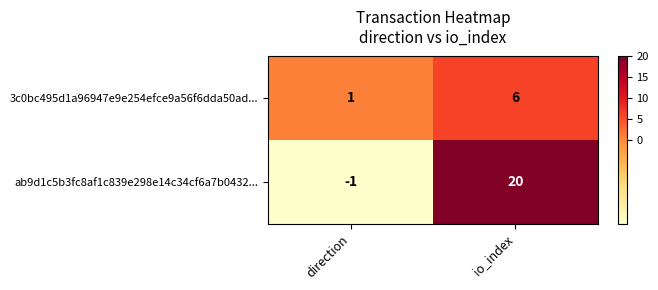

At which category does the chart reach its peak across all series?

io_index